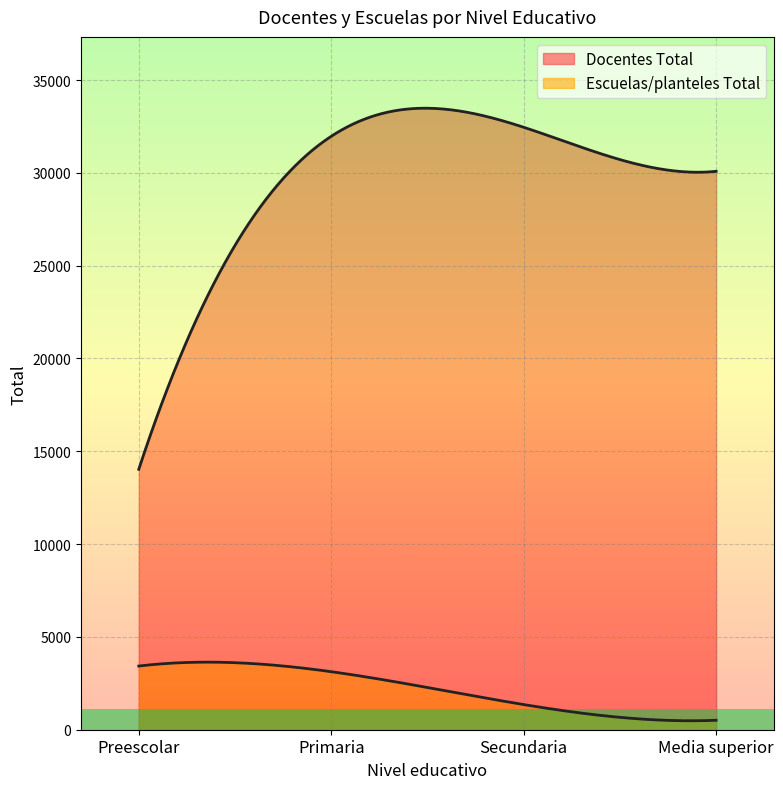

True or false: Escuelas/planteles Total has more than 0 points higher than both neighbors.

False